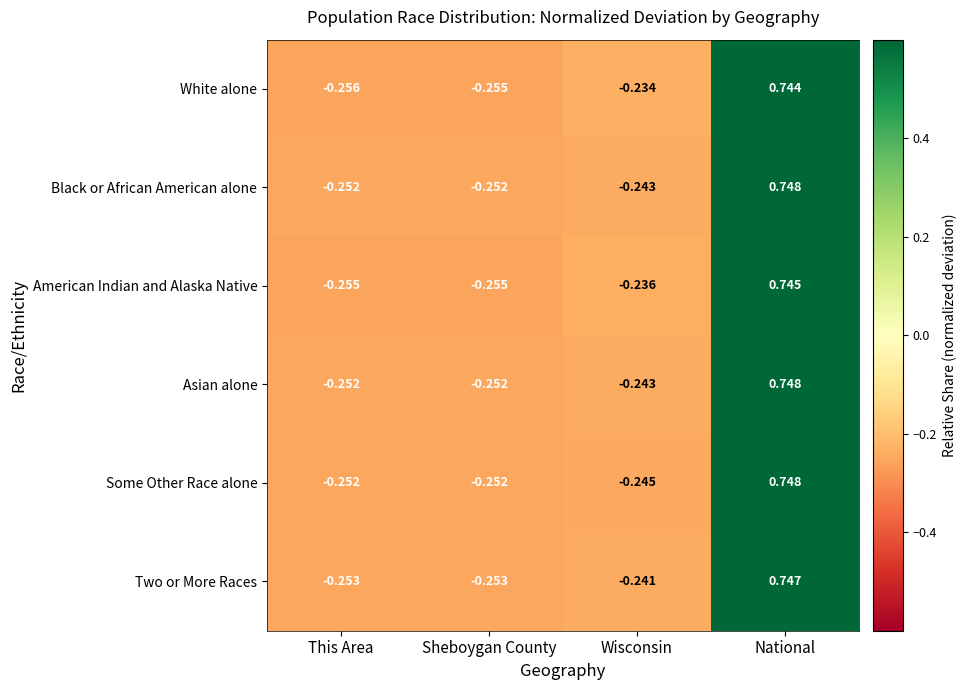

Which category has the lowest value across all series?

This Area